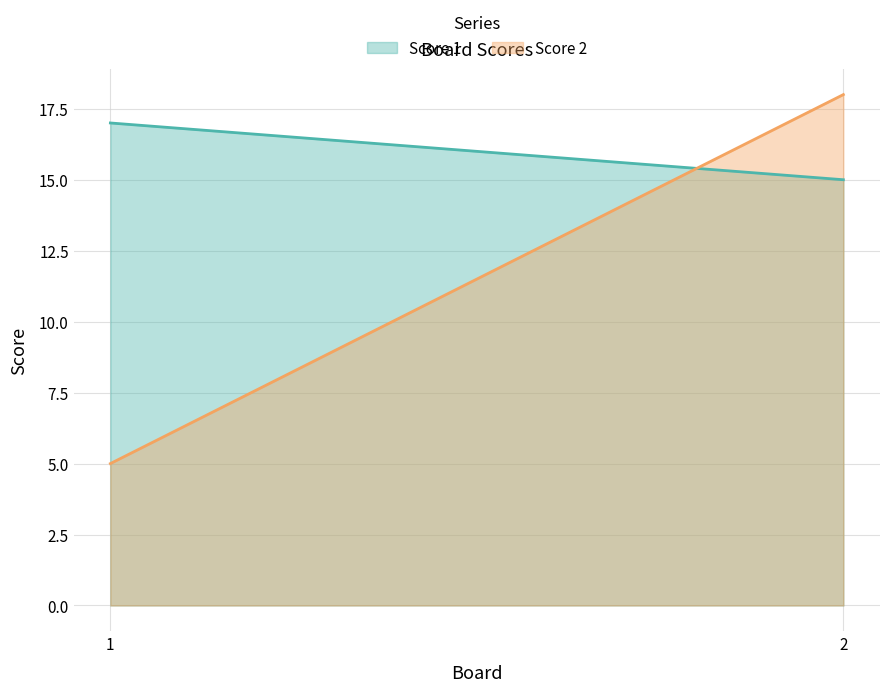

At how many categories does at least one series exceed 15?

2